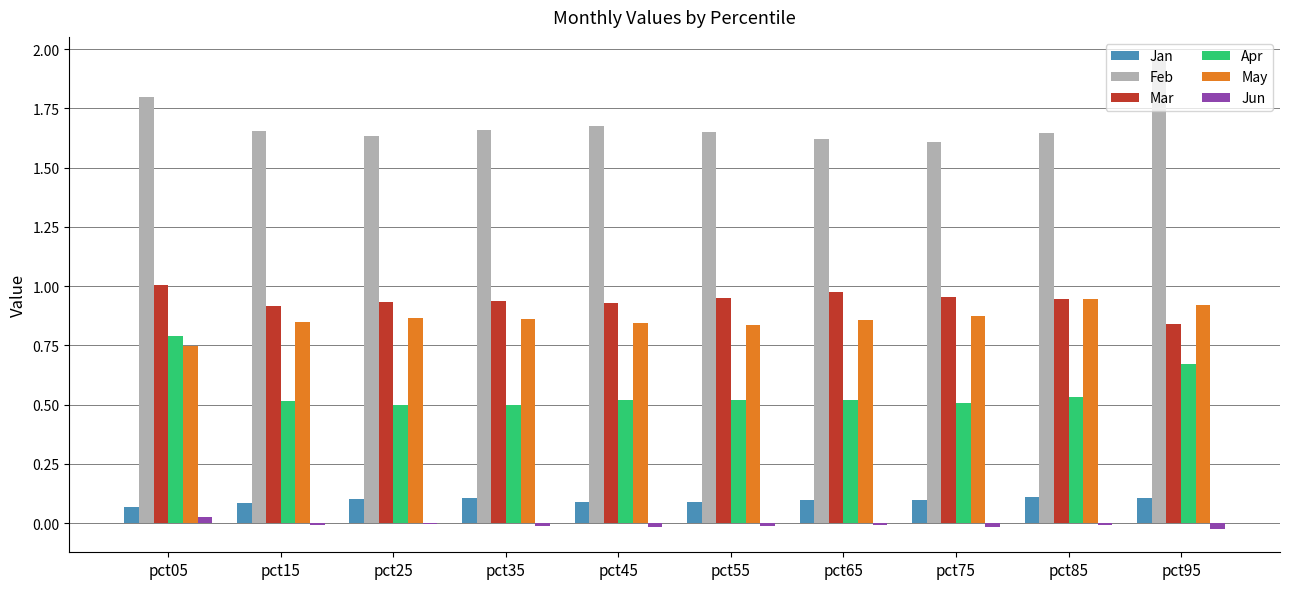

Which series has the largest total across all categories?

Feb